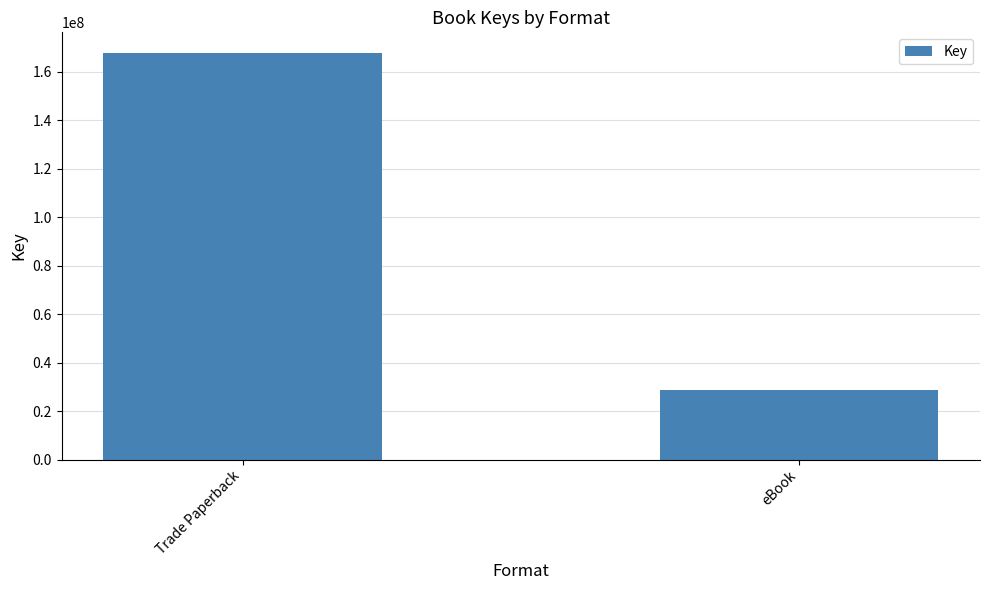

What is the greatest value displayed?

167896910